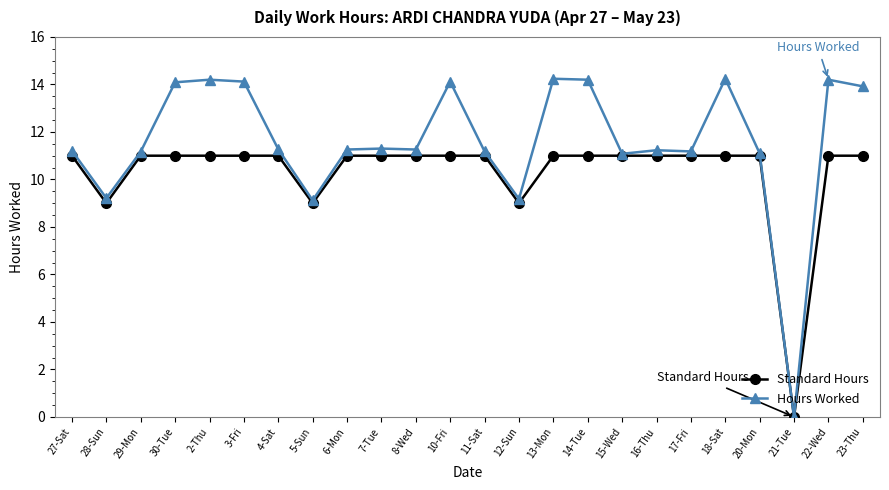

Between 29-Mon and 3-Fri, which series saw the biggest shift?

Hours Worked